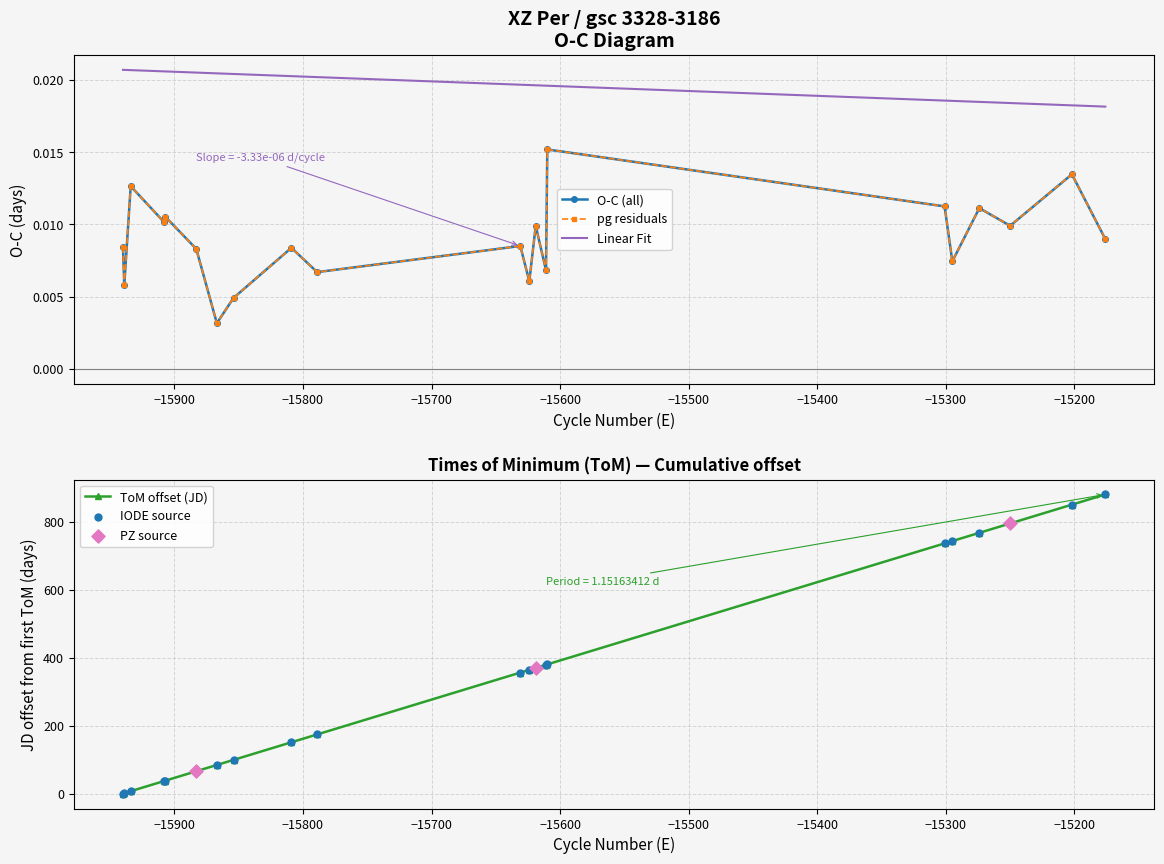

How many values in the ToM offset (JD) series are below 355?

10